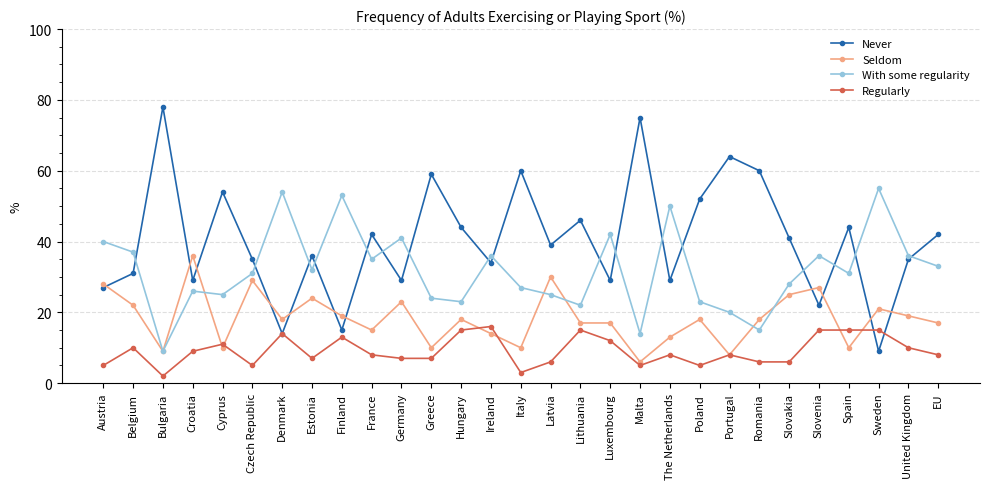

Which category has the lowest value in the Regularly series?

Bulgaria